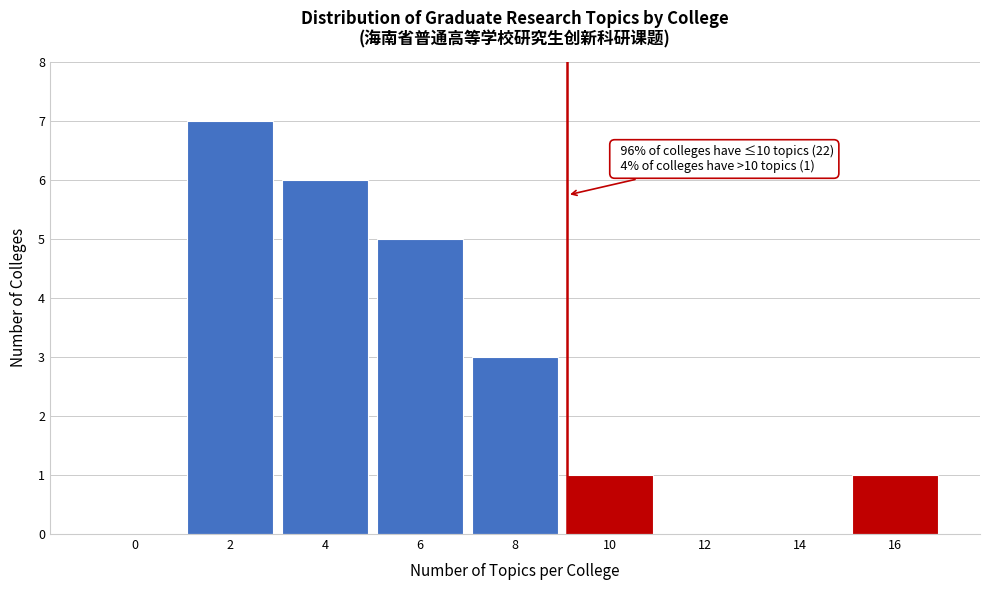

Reading left to right, list all the values displayed in this chart.

0=0	2=7	4=6	6=5	8=3	10=1	12=0	14=0	16=1